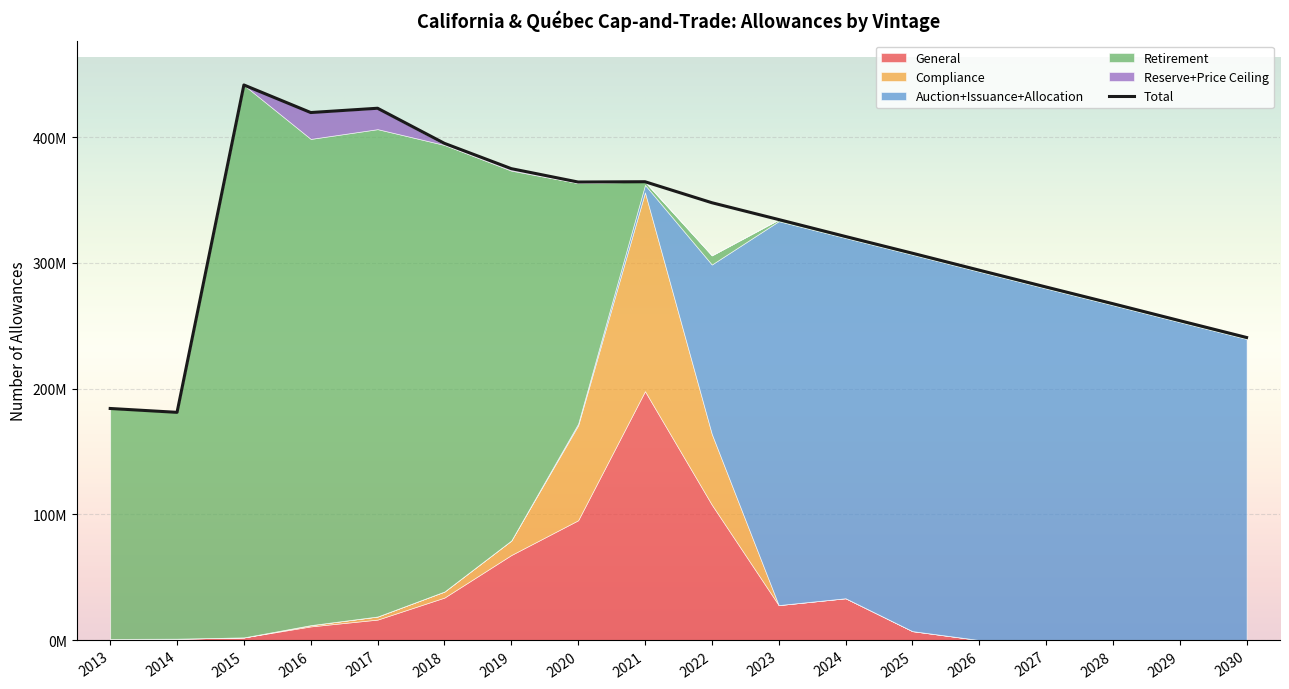

Which category has the lowest value in the Reserve+Price Ceiling series?

2013